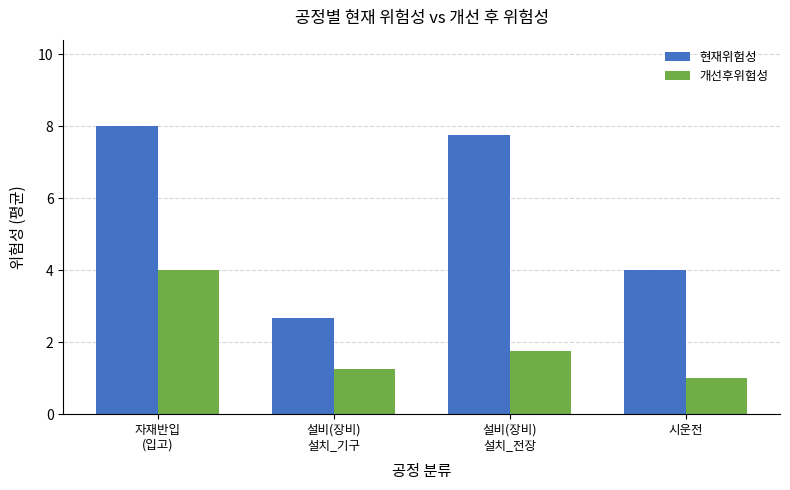

What is the minimum value shown in the chart?

1.0